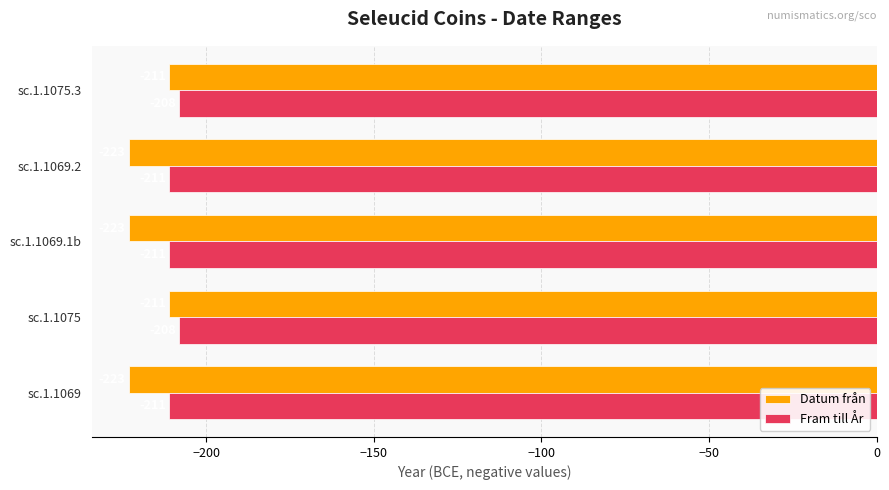

What is the maximum value shown in the chart?

-208